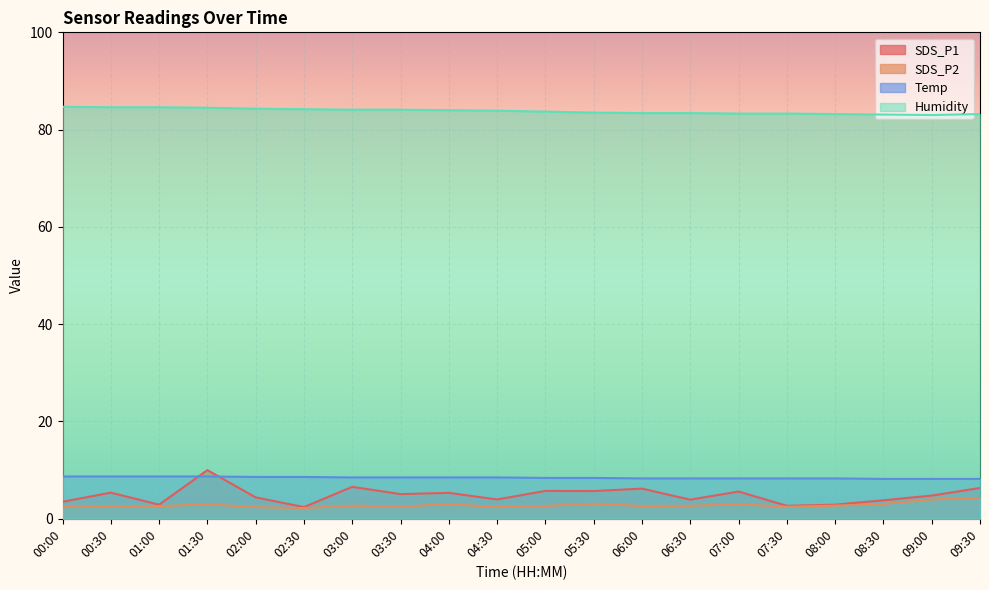

Which series has the largest range (max minus min)?

SDS_P1